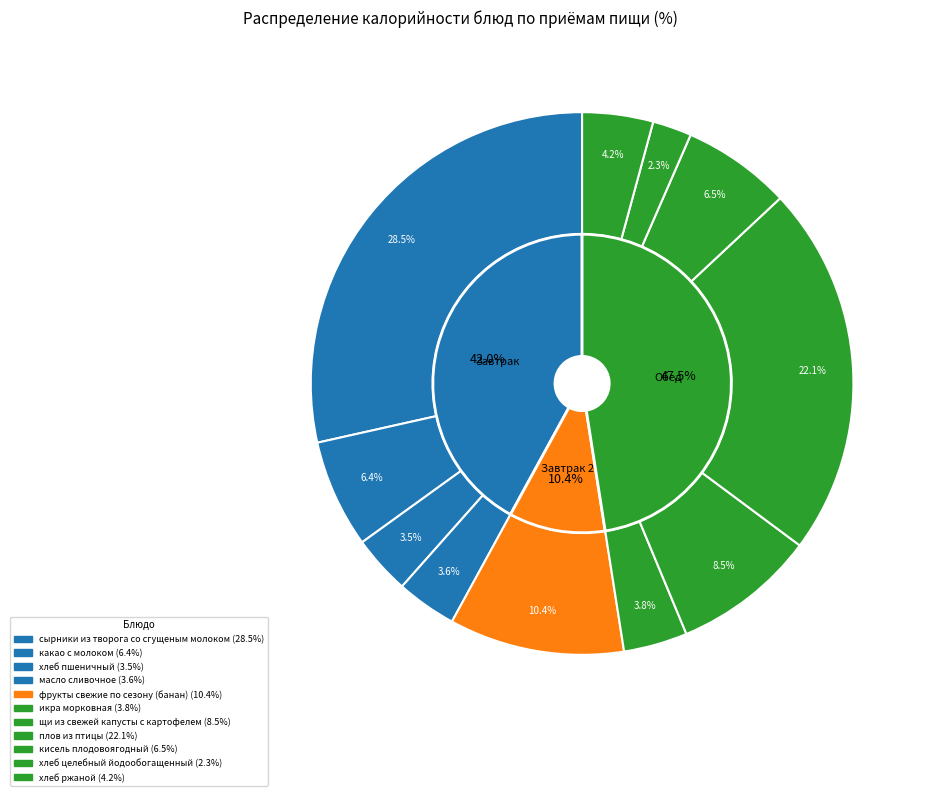

The сырники из творога со сгущеным молоком slice represents 43% of the pie. True or false?

False